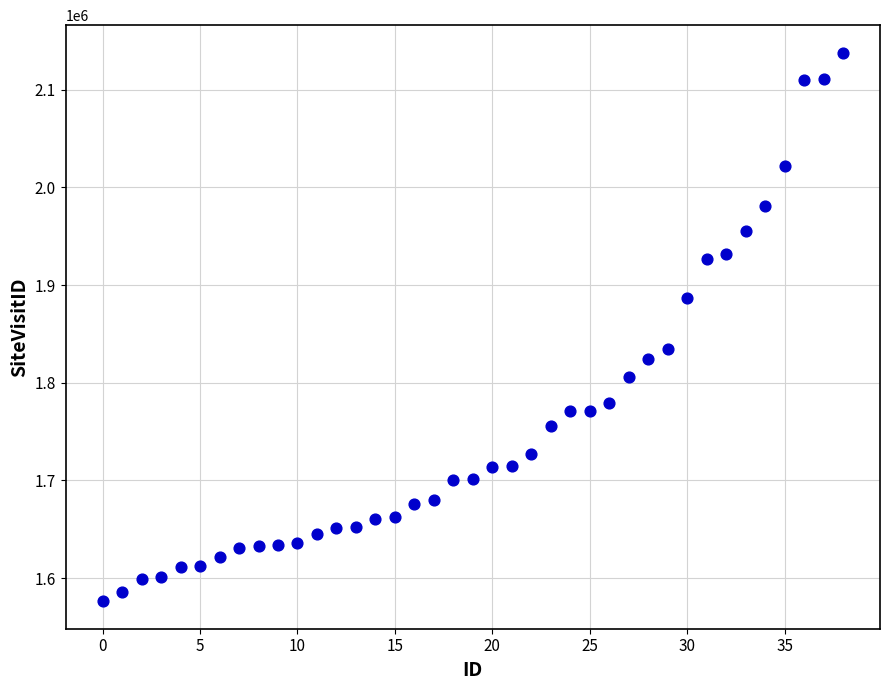

What Y value in the scatter plot is closest to 1857175?

1834982